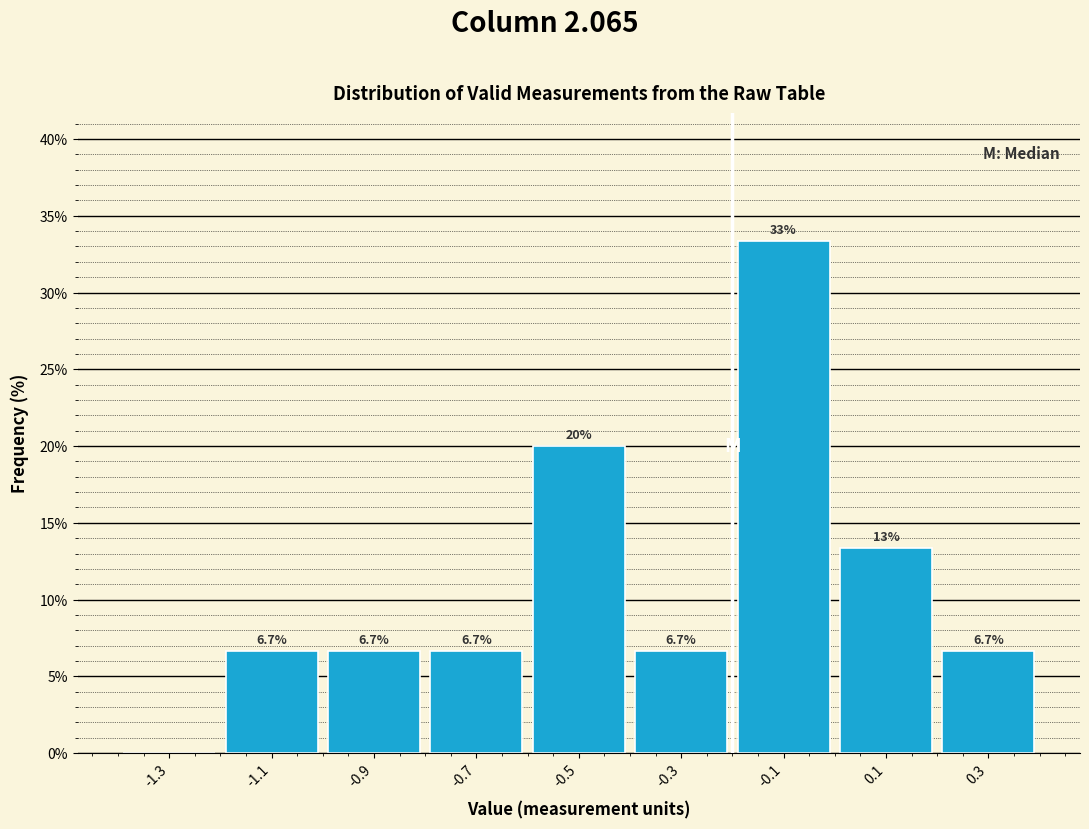

Over which range of the x-axis is the bar tallest?

-0.2 to 0.0